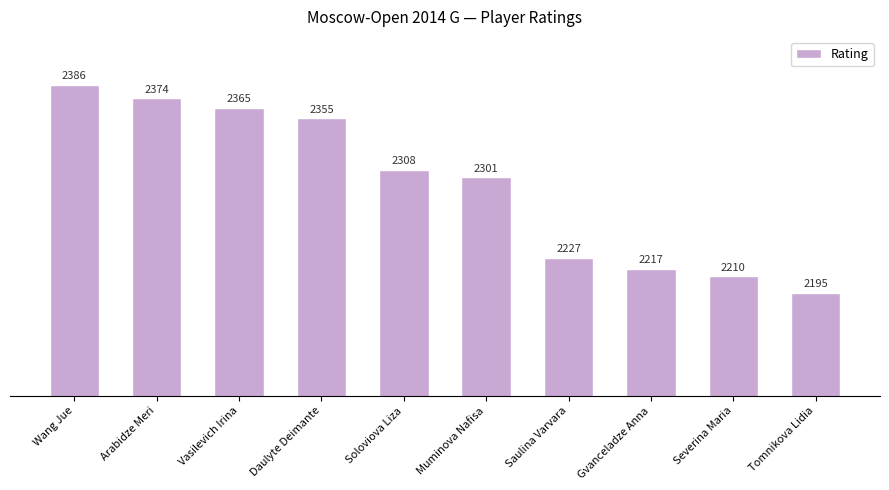

The value at Gvanceladze Anna is 2217. True or false?

True